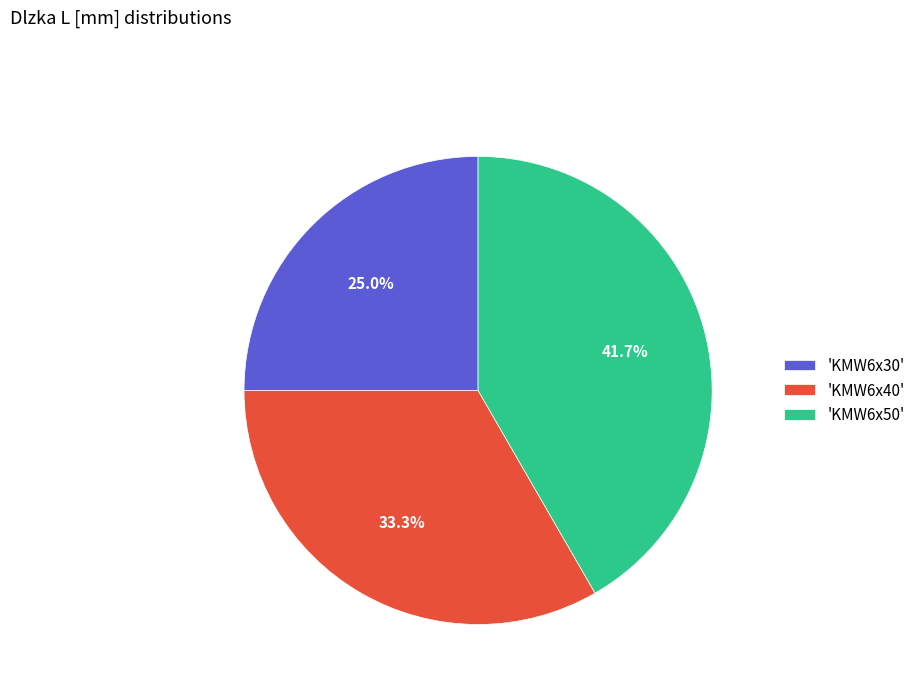

What is the largest slice in the pie chart?

'KMW6x50'